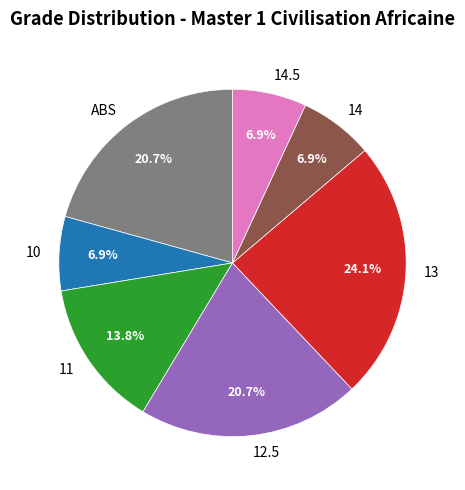

The 14.5 slice represents 1% of the pie. True or false?

False